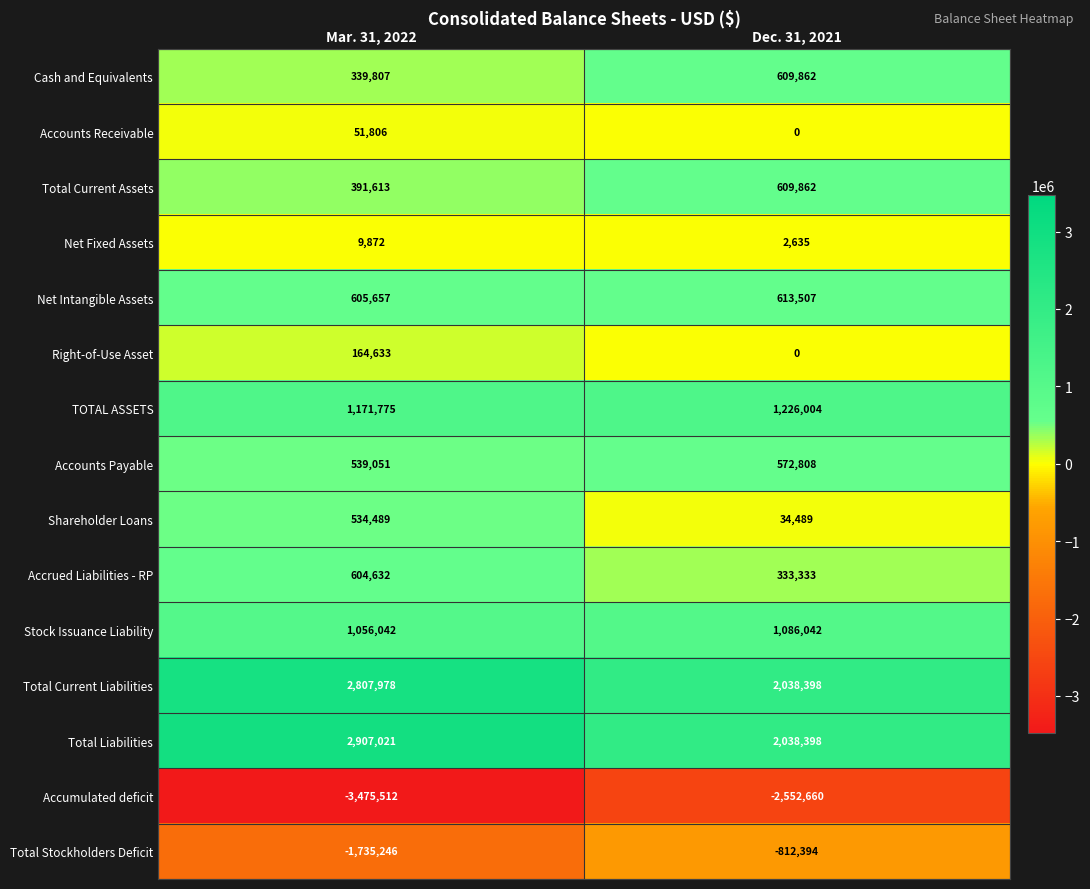

What is the spread (max minus min) of values at Mar. 31, 2022?

6382533